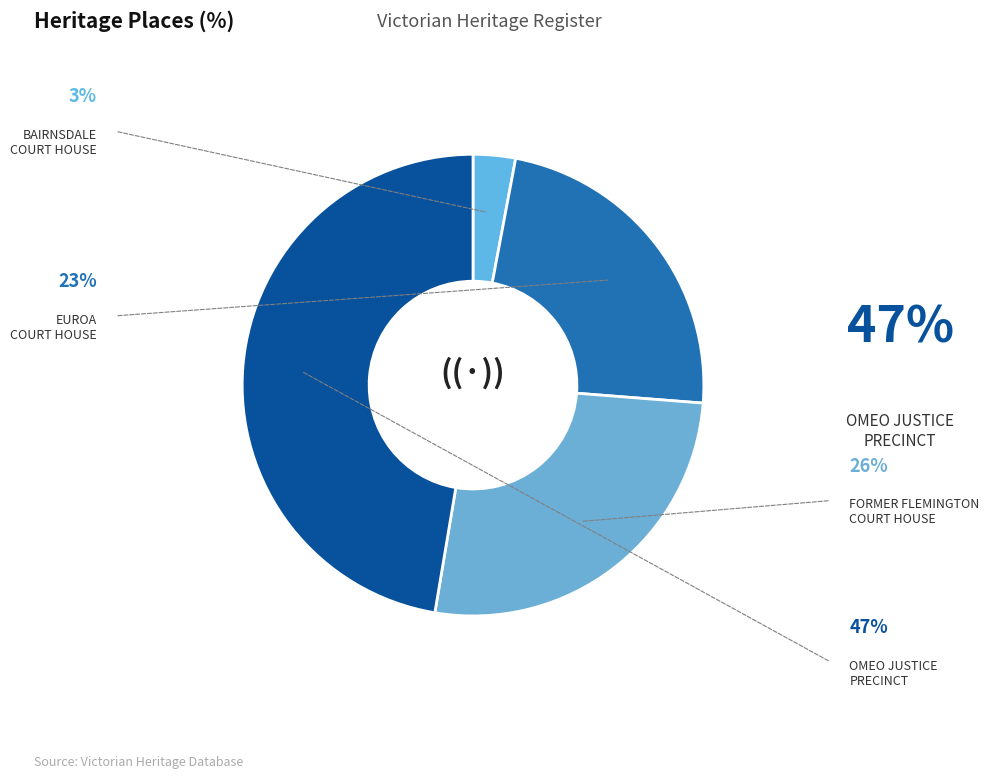

How many segments does this pie chart have?

4